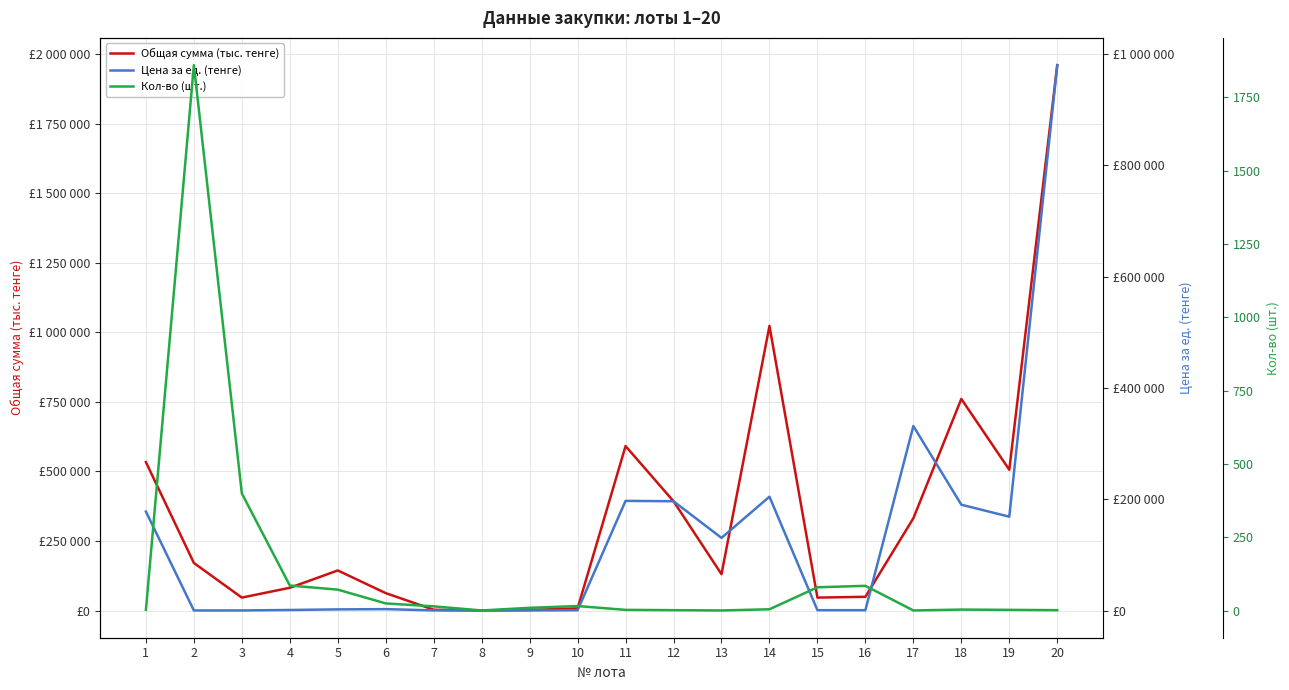

After their last crossing, which series has the higher values: Цена за ед. (тенге) or Кол-во (шт.)?

Цена за ед. (тенге)